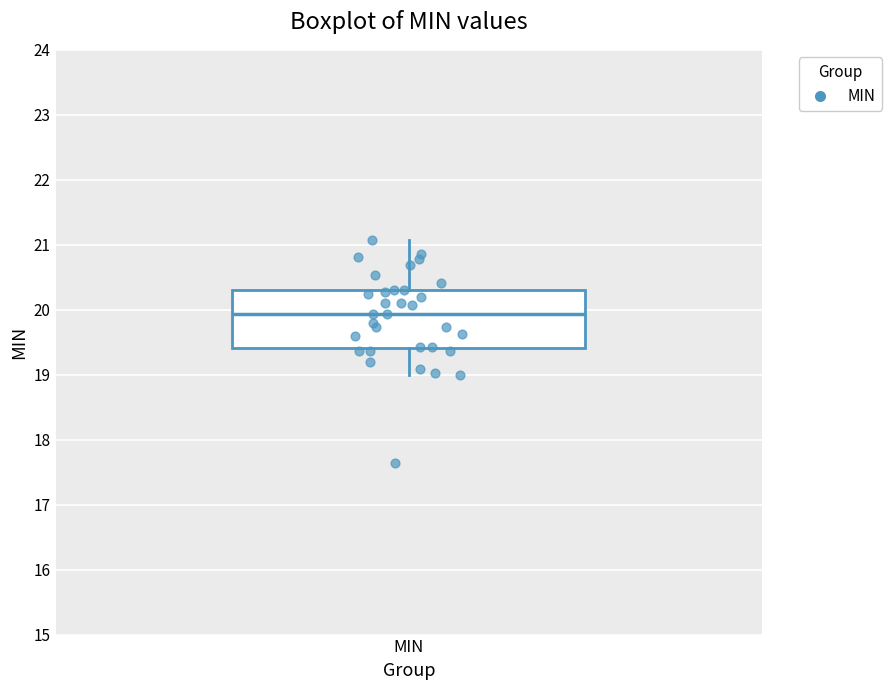

Transcribe this box plot: give where the median line is, the range the box spans, and where the two whiskers end, as read against the y-axis. The values are not printed on the chart, so give them approximately, as read against the axis.

median 19.9, box 19.4 to 20.3, whiskers 19.0 to 21.1